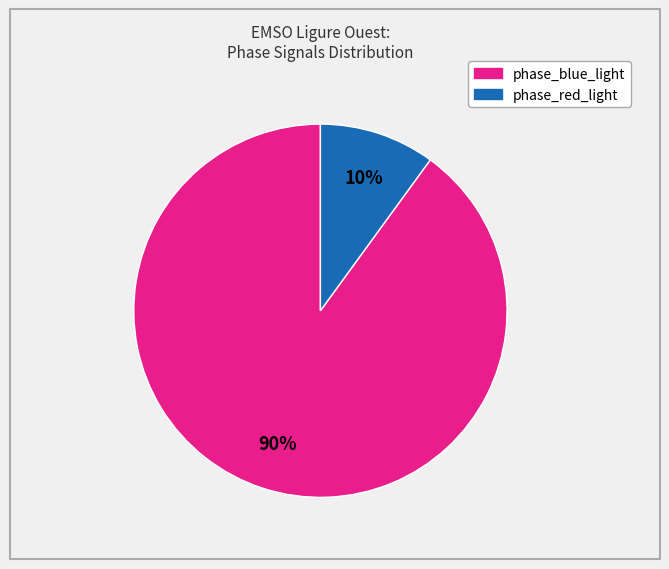

Is the sum of phase_red_light and phase_blue_light greater than half?

Yes